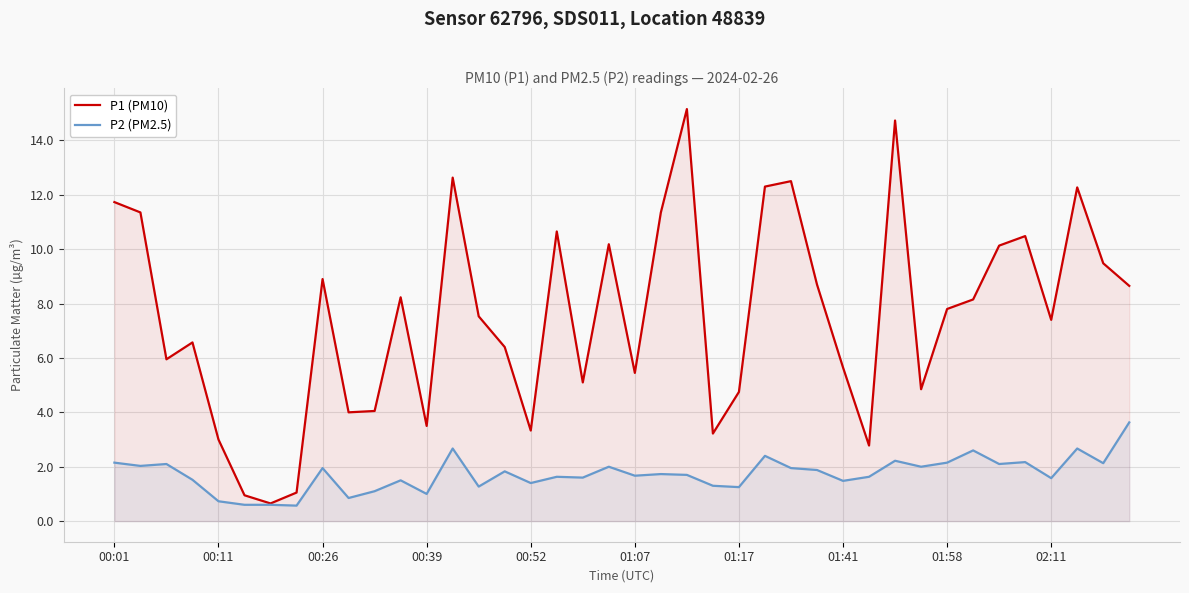

What is the minimum value shown in the chart?

0.6